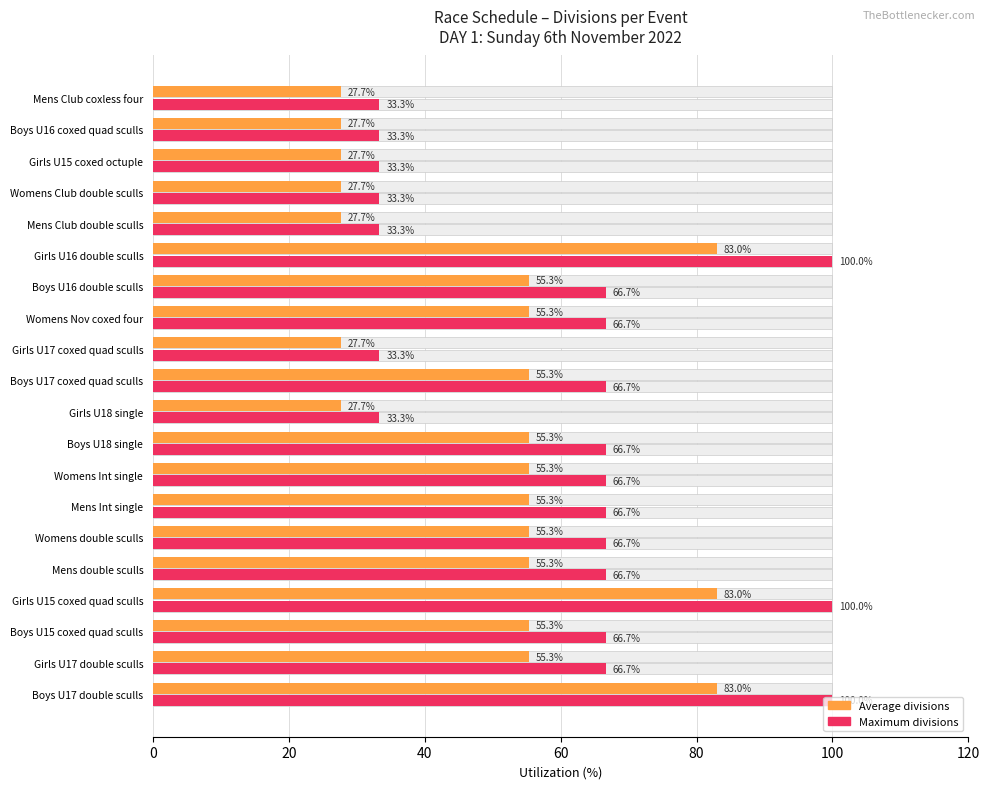

The Average divisions series shows 89.7 at Boys U17 coxed quad sculls. True or false?

False